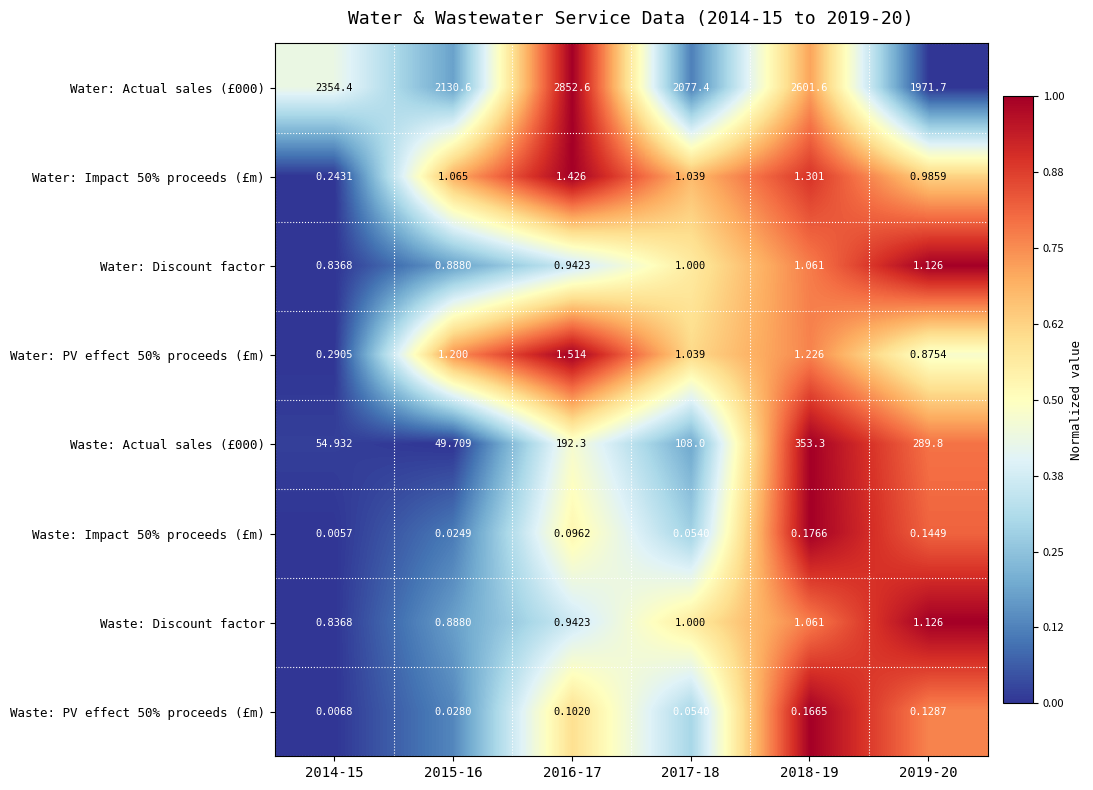

What is the greatest value displayed?

2852.6